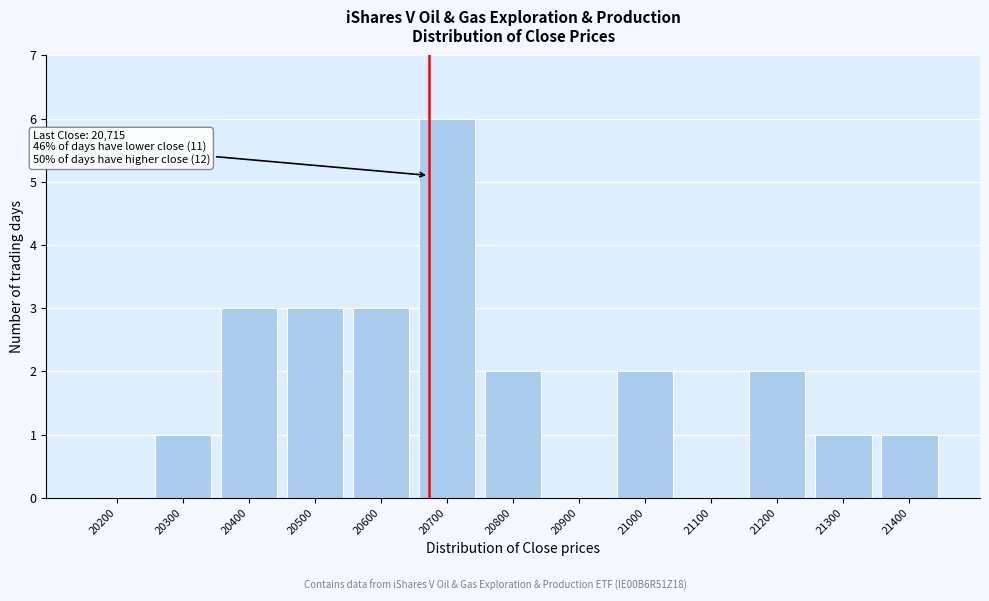

Reading right to left, list all the values displayed in this chart.

21400=1	21300=1	21200=2	21100=0	21000=2	20900=0	20800=2	20700=6	20600=3	20500=3	20400=3	20300=1	20200=0